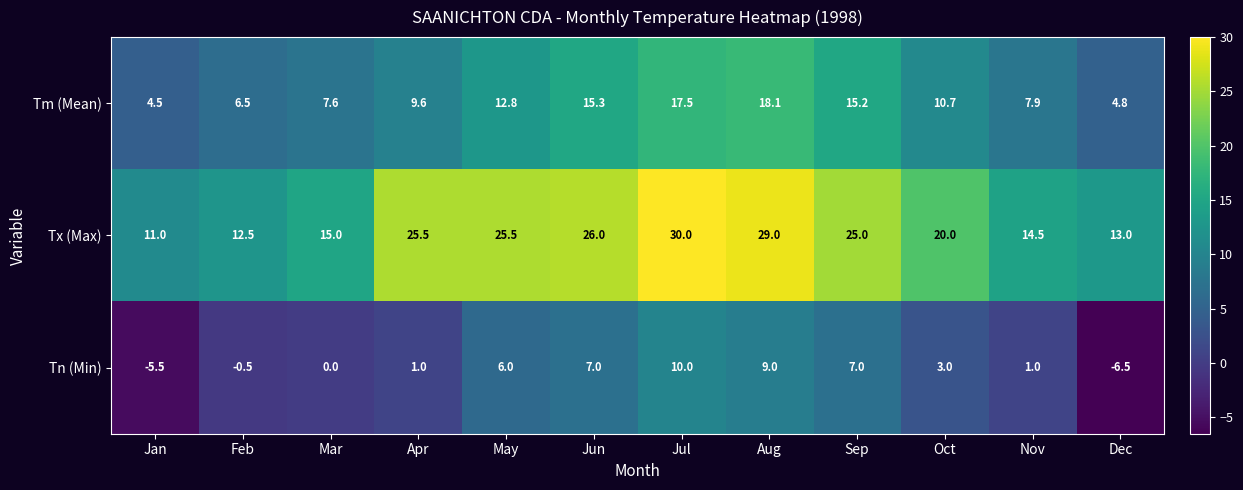

What is the maximum value shown in the chart?

30.0